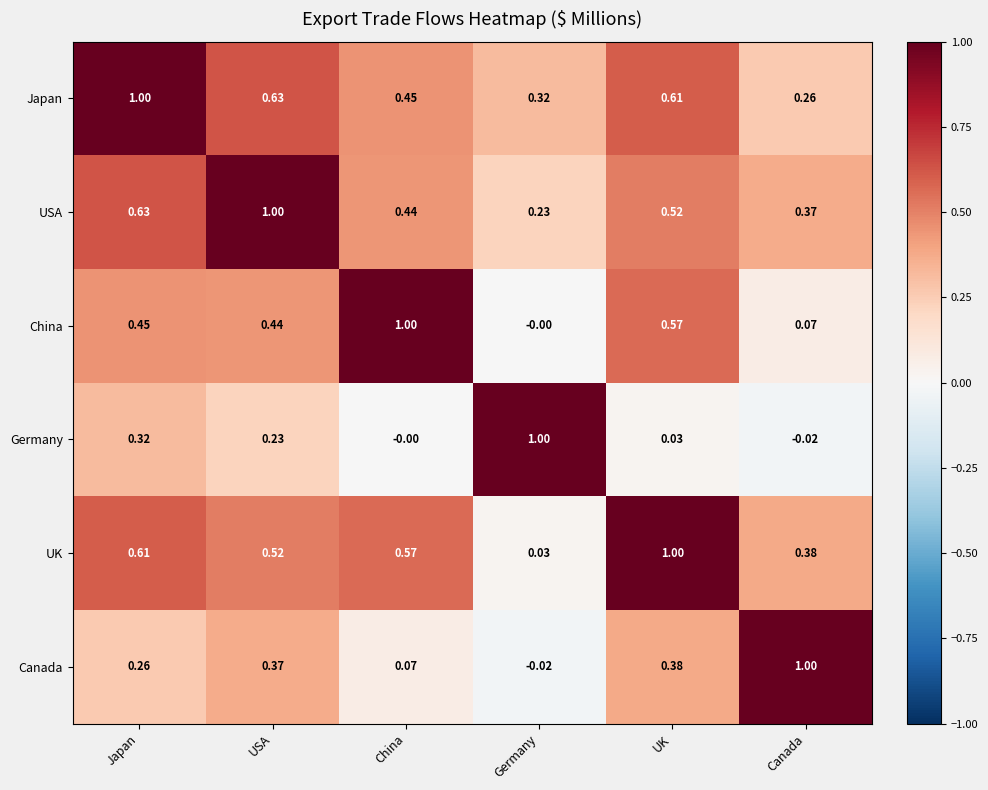

Is the value of Japan at China greater than the value of USA at UK?

No